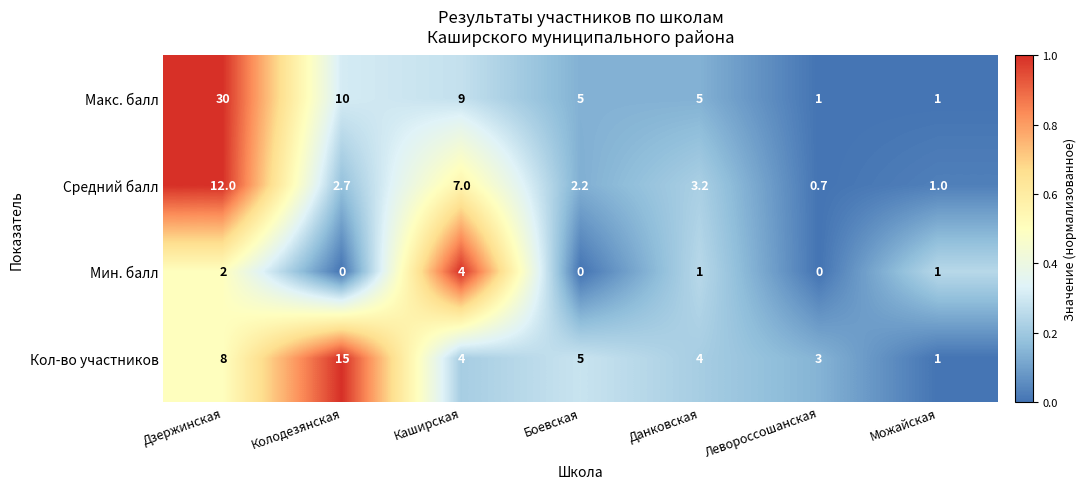

At which label does Средний балл first exceed 2?

Дзержинская